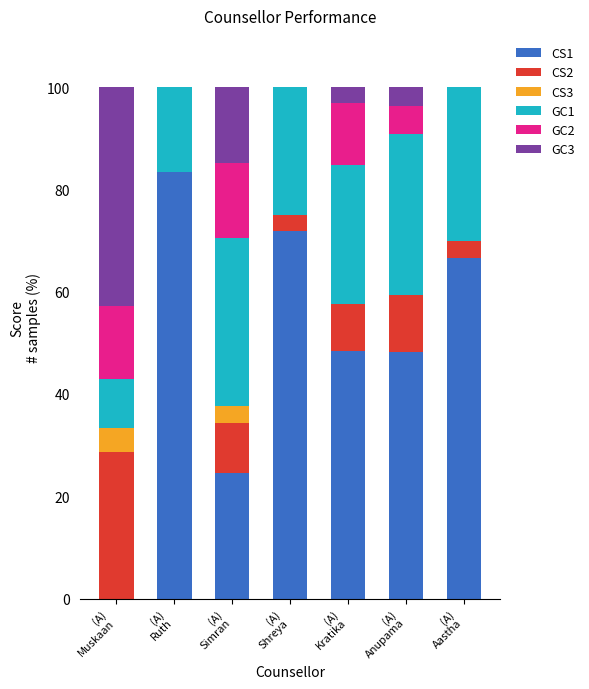

What is the sum of all CS1 values?

343.1